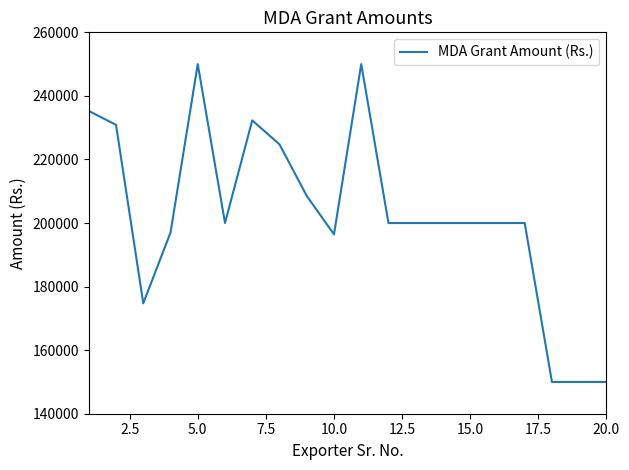

What is the difference between the maximum and minimum values?

100000